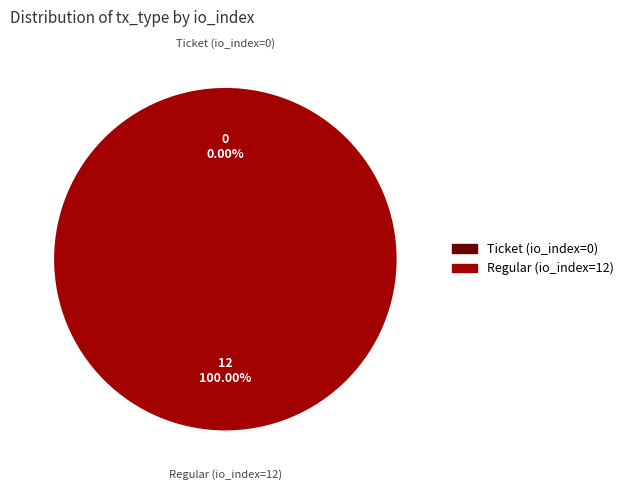

To the nearest percent, what is the difference between the Ticket (io_index=0) and Regular (io_index=12) slice percentages?

100%